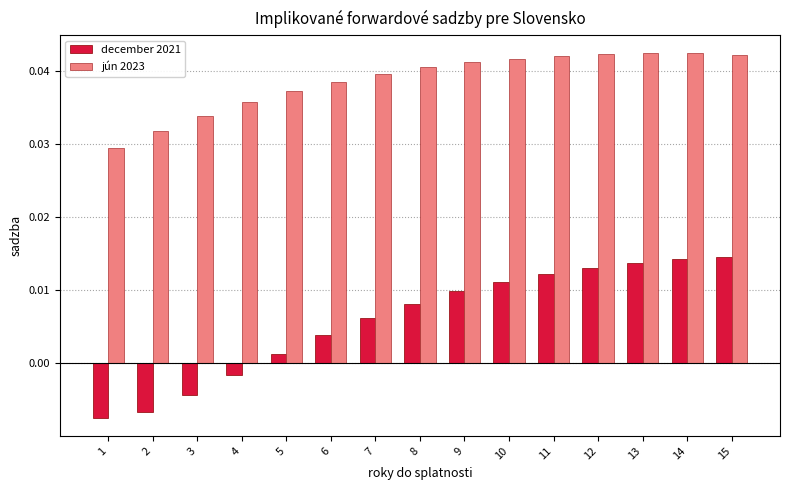

What is the sum of all december 2021 values?

0.1